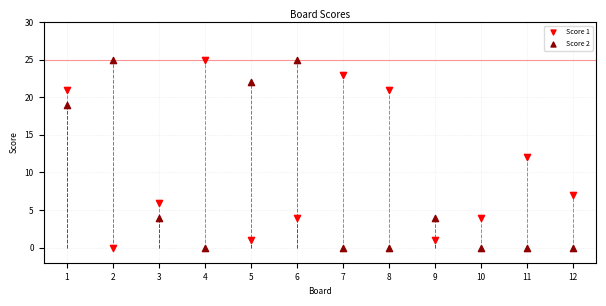

What is the X range (max minus min) for the scatter plot?

11